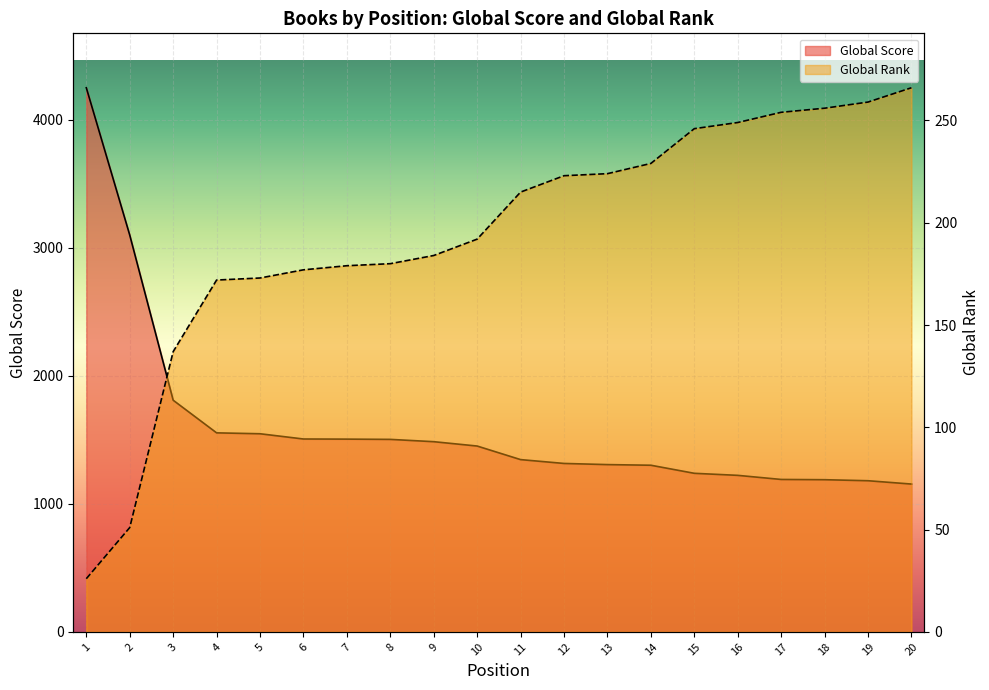

What are all the series names shown in the legend?

Global Score, Global Rank